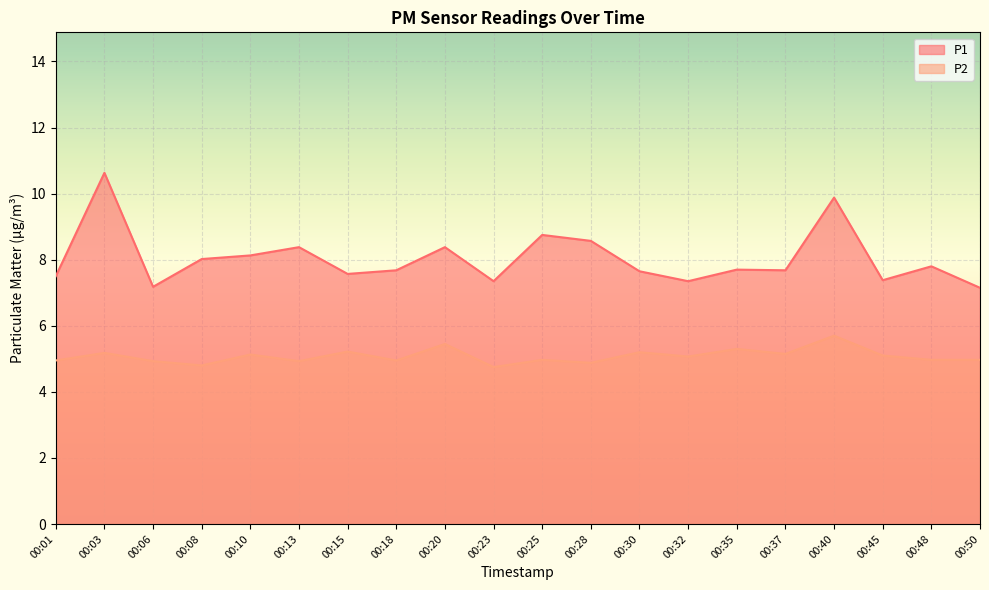

Does the chart display data point markers on the line(s)?

No